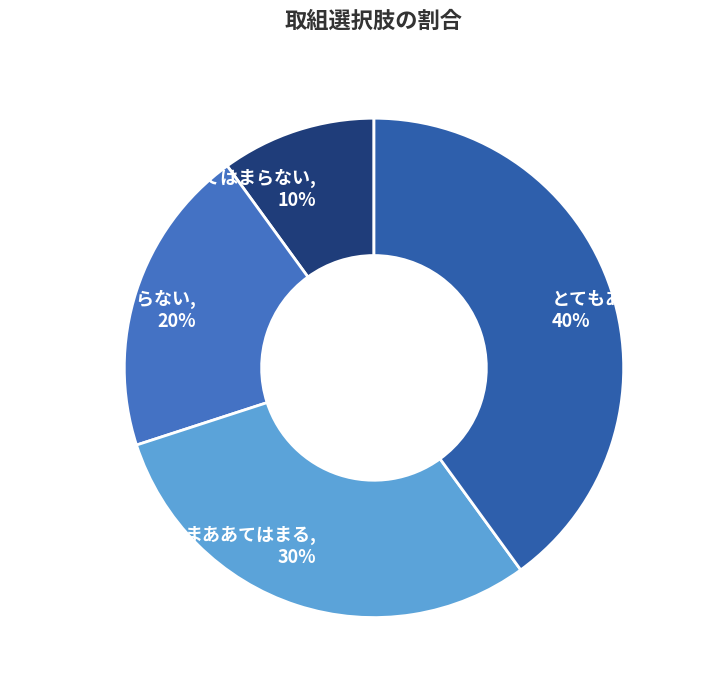

To the nearest percent, what is the difference between the largest and smallest slice percentages?

30%